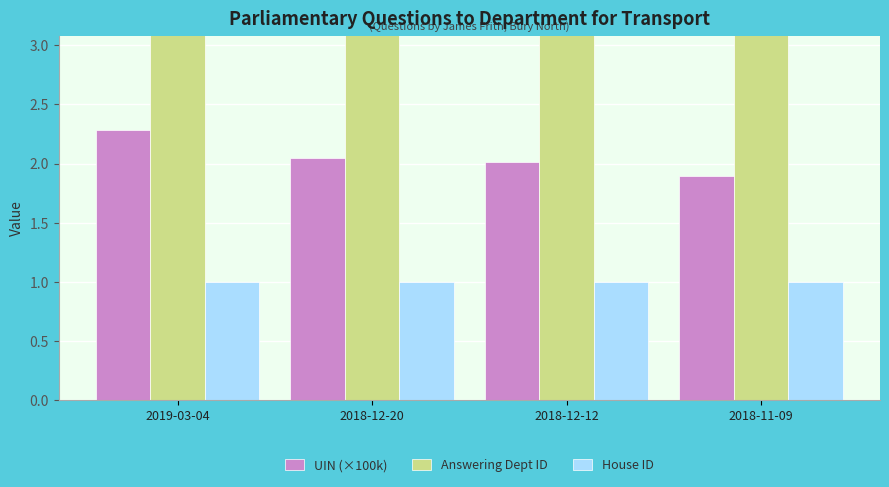

The value of House ID at 2018-12-12 is 1.0. True or false?

True